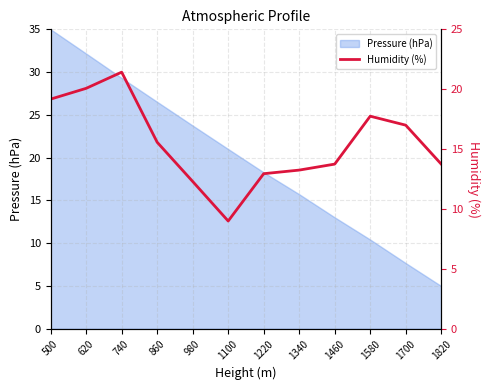

Which has a higher value, 500 or 1220?

500